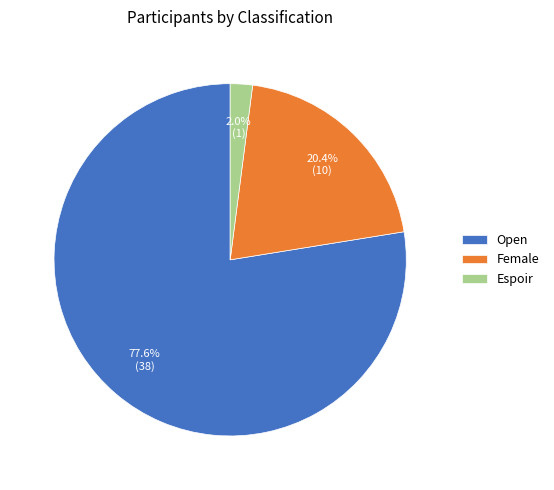

Is the sum of Espoir and Female greater than half?

No